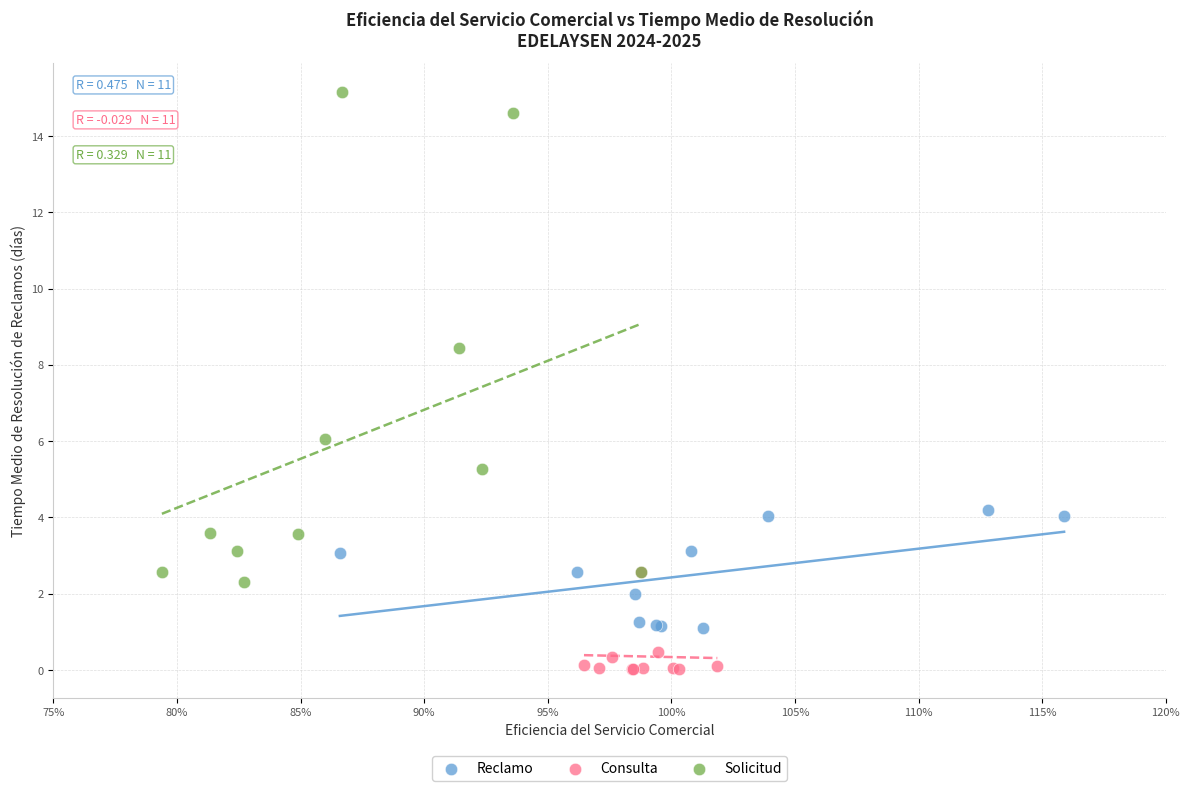

Which series contains the lowest Y value?

Consulta